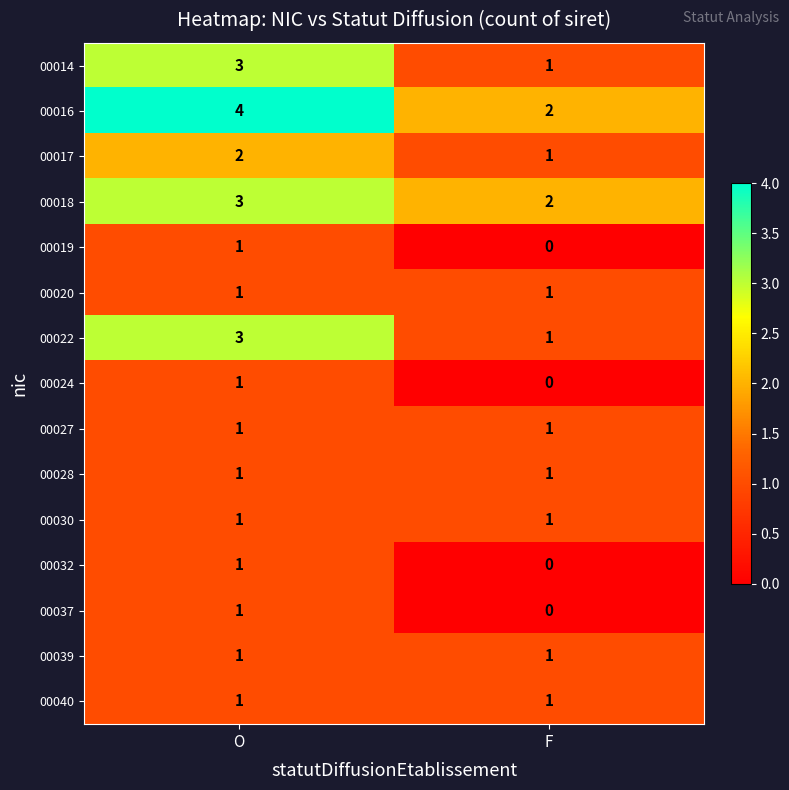

What is the sum of the 00017 values at F and O?

3